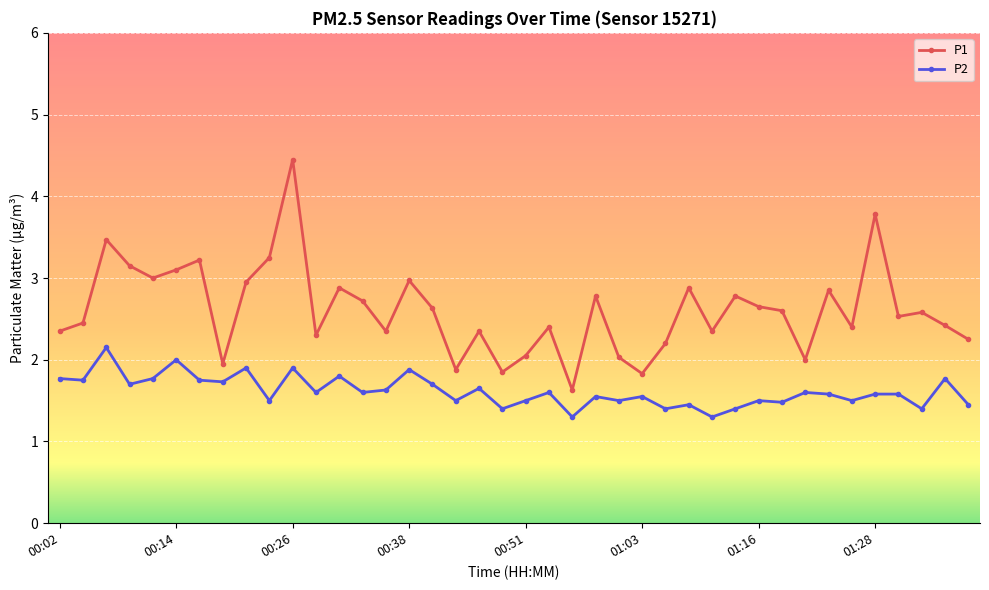

Which series has the widest spread of values?

P1